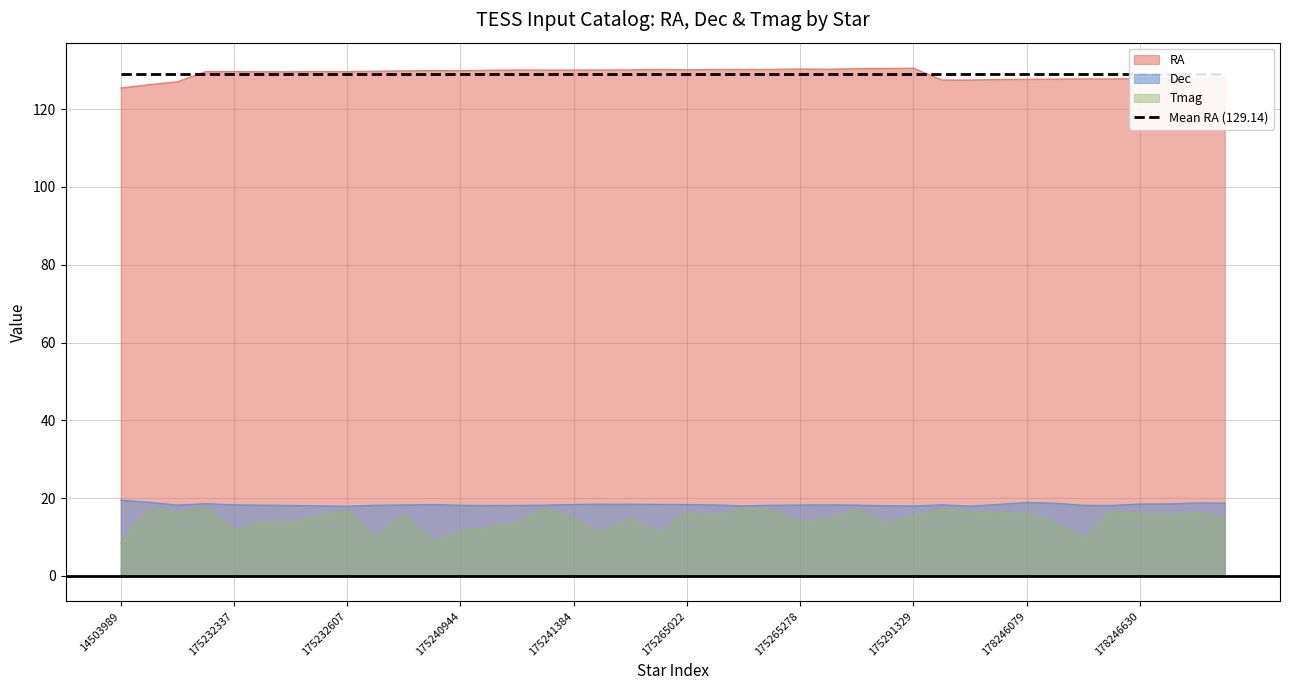

At which category does Dec reach its first local peak?

175232083